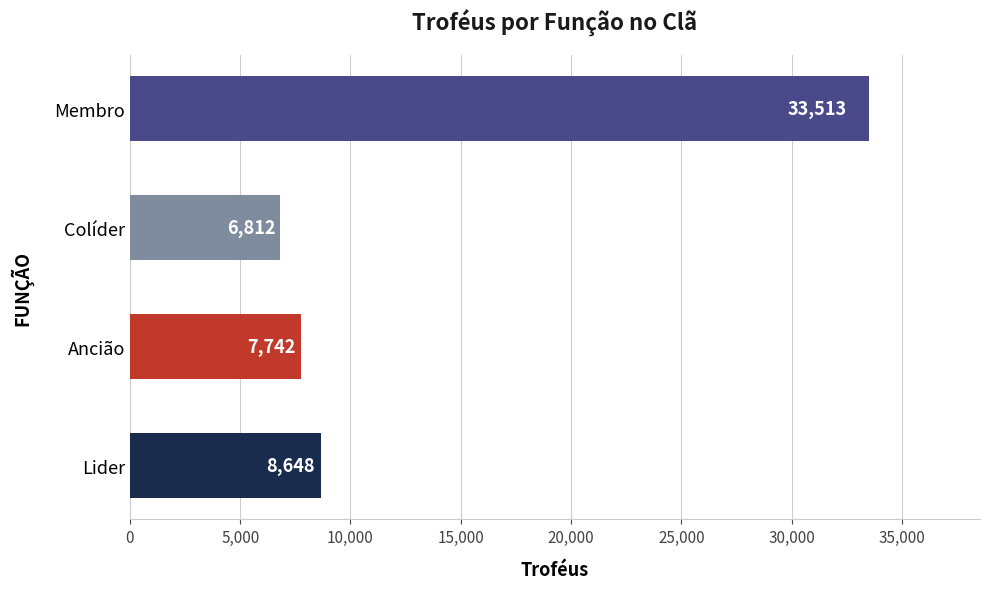

What value does the data have at Ancião, to the nearest 100?

7700